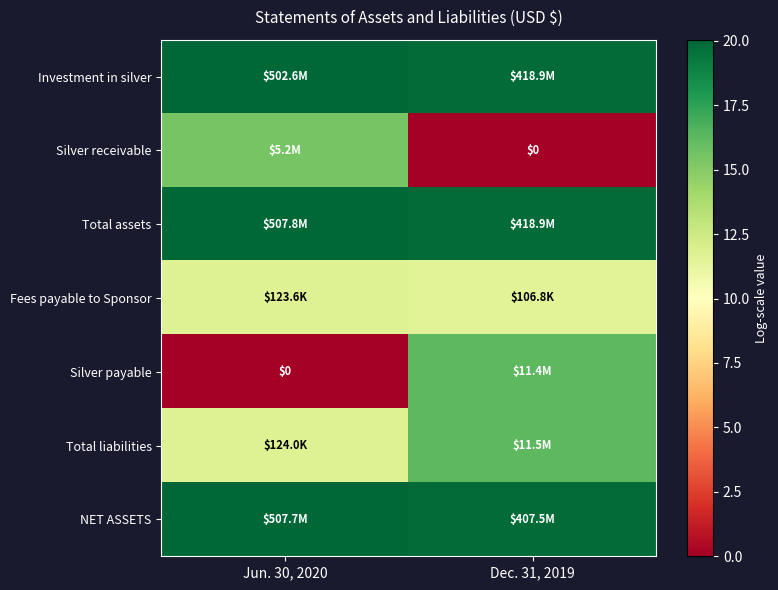

At how many categories does at least one series exceed 7?

2